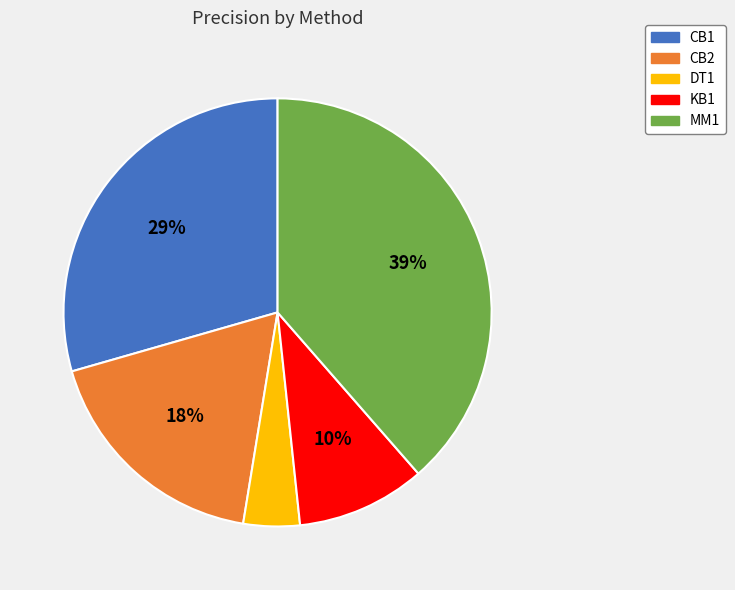

Does CB1 represent more than half of the total?

No